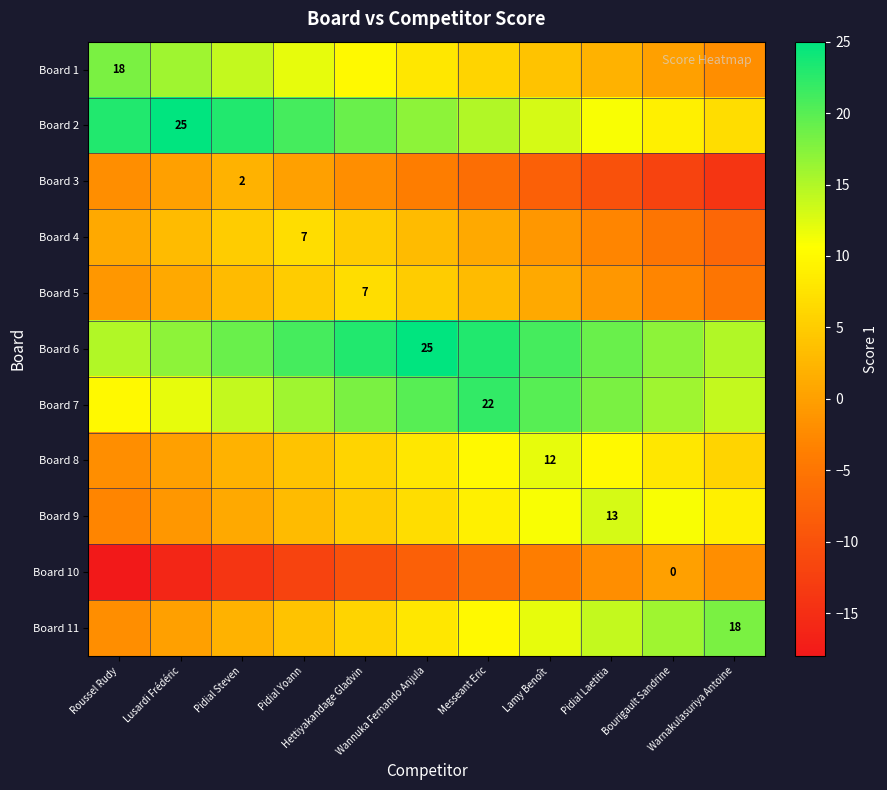

What is the sum of the Board 3 values at Bourigault Sandrine and Hettiyakandage Gladvin?

-14